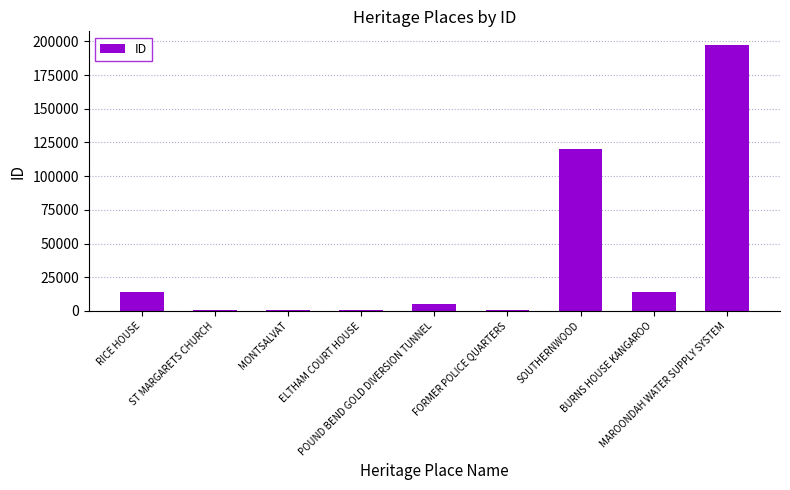

What is the sum of all values?

352831